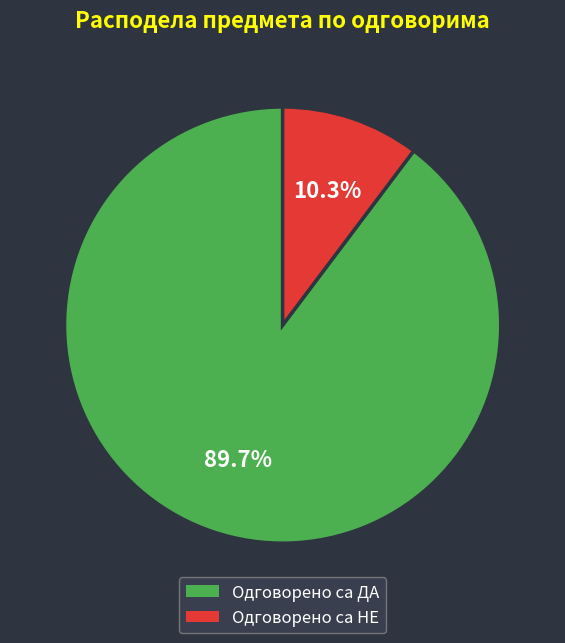

Combined, what portion of the pie is Одговорено са ДА and Одговорено са НЕ?

100.0%